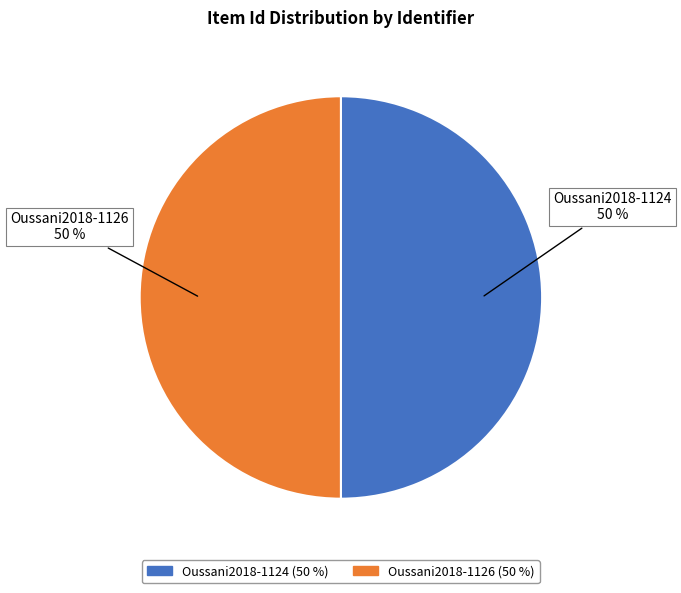

What is the ratio of the value at Oussani2018-1124 to the value at Oussani2018-1126?

1.0